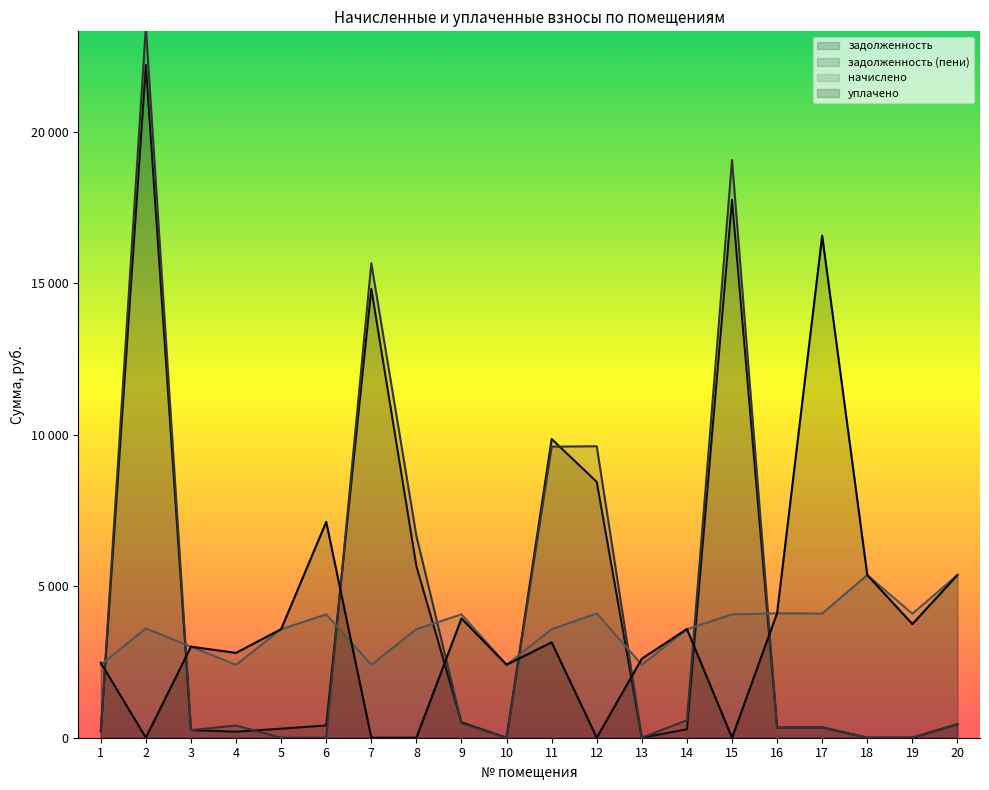

True or false: уплачено has a value of 4112.0 at 16.

True